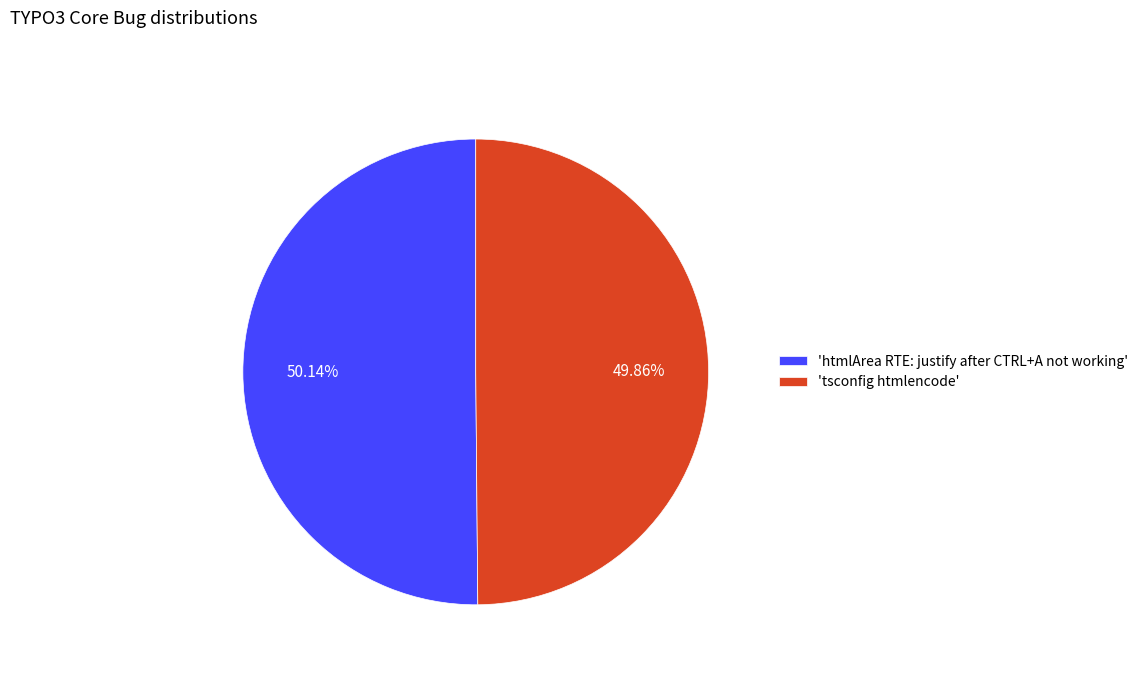

What is the ratio of the value at 'tsconfig htmlencode' to the value at 'htmlArea RTE: justify after CTRL+A not working'?

1.0